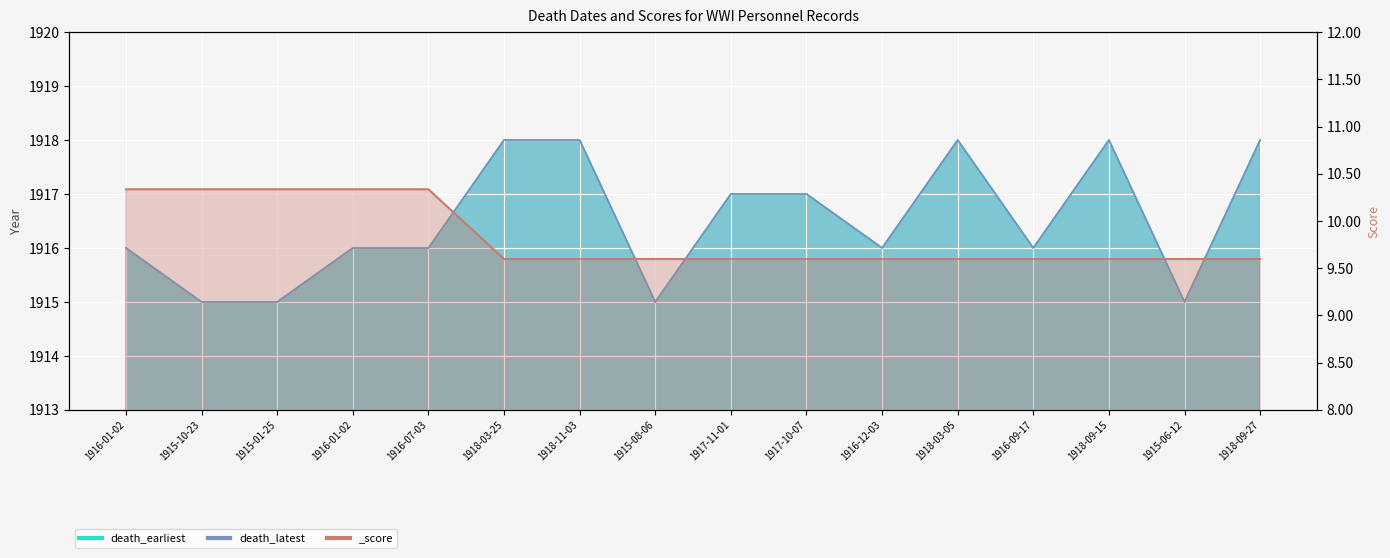

How many lines are shown in the chart?

3